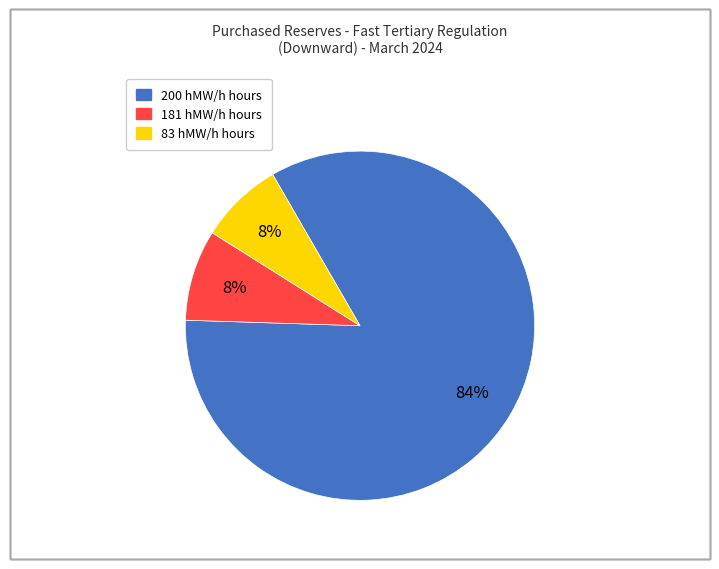

How many segments does this pie chart have?

3